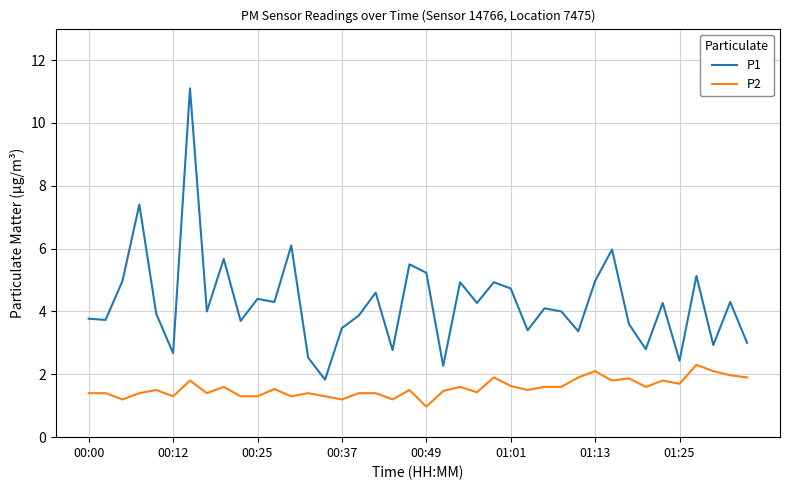

What is the average value of the P2 series?

1.6